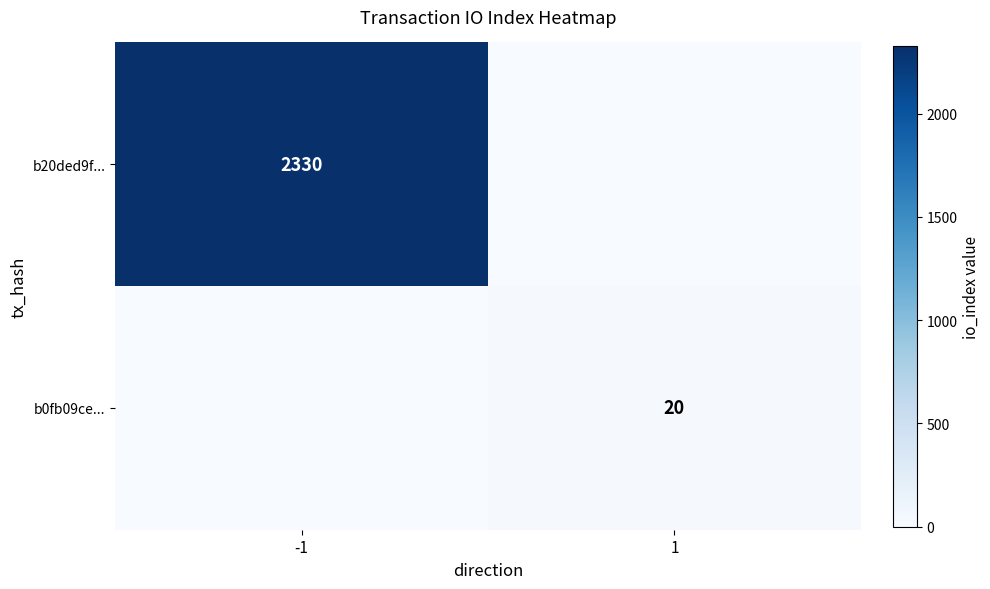

How many categories are shown in the chart?

2